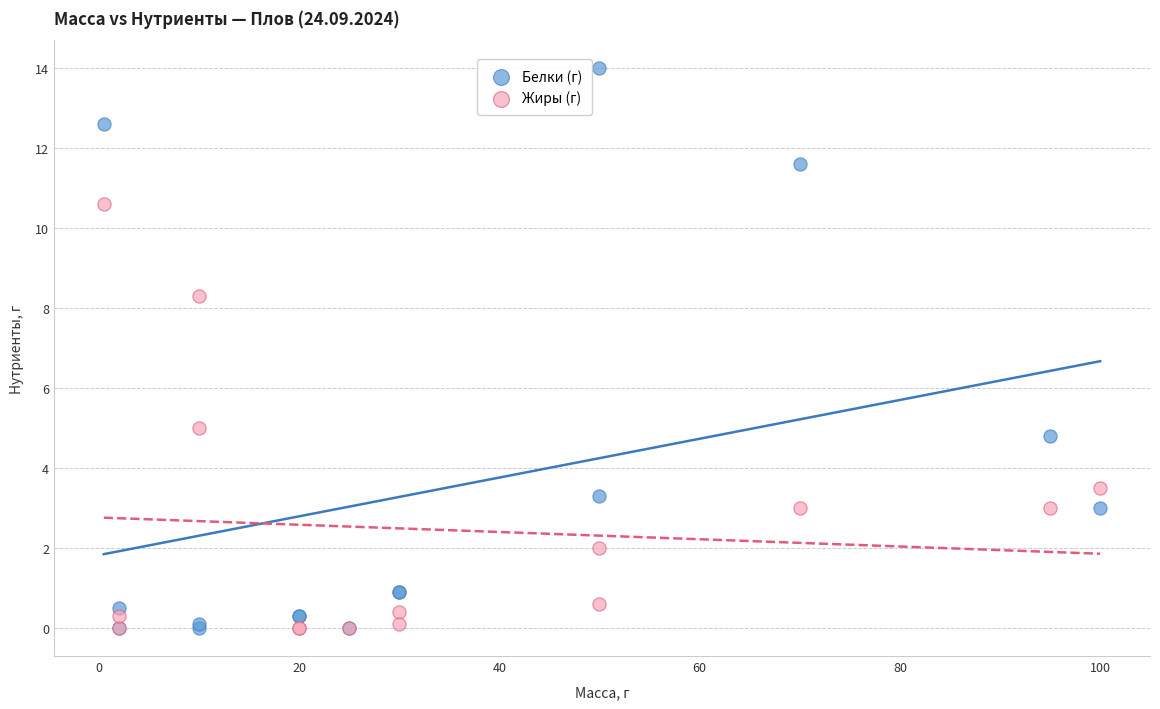

Across all series, what Y value is closest to 7?

8.3